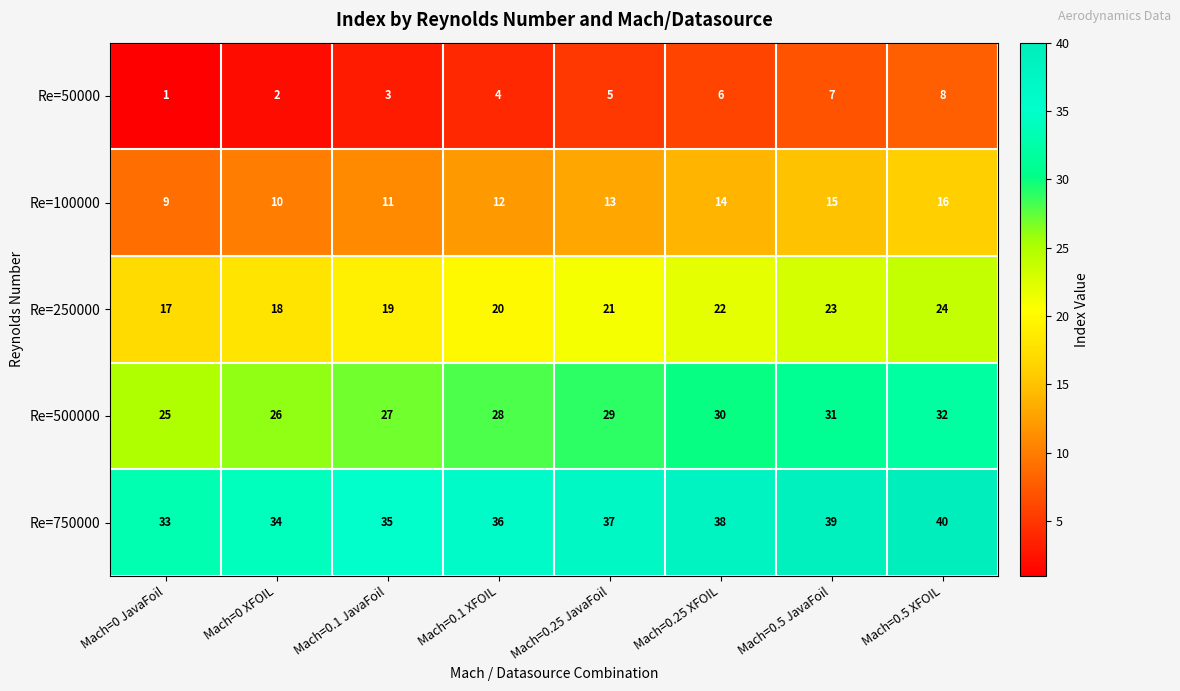

Rank the series at Mach=0 XFOIL from highest to lowest value.

Re=750000, Re=500000, Re=250000, Re=100000, Re=50000